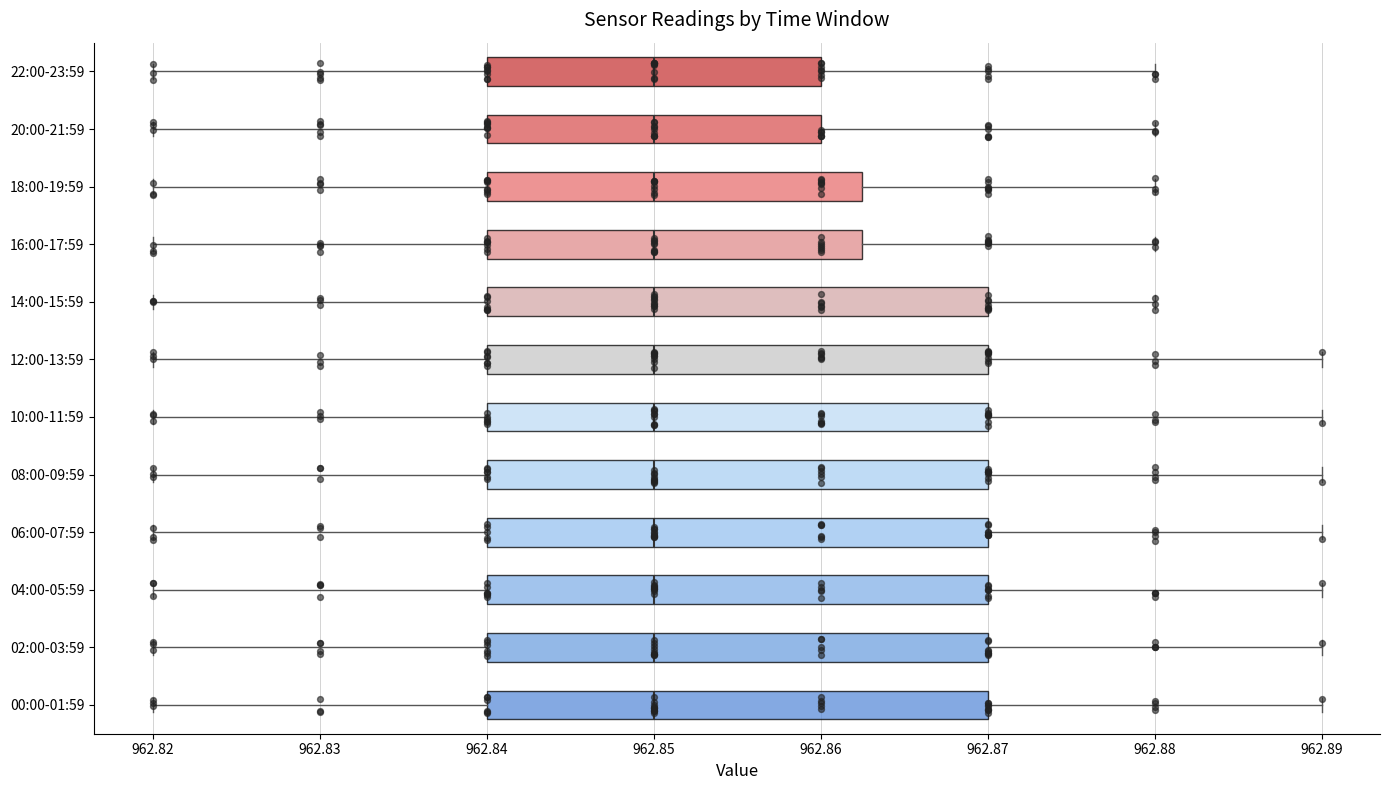

Reading bottom to top, transcribe this box plot: for each box, give where its median line is, the range the box spans, and where its two whiskers end, as read against the x-axis. The values are not printed on the chart, so give them approximately, as read against the axis.

00:00-01:59: median 962.850, box 962.840 to 962.870, whiskers 962.820 to 962.890
02:00-03:59: median 962.850, box 962.840 to 962.870, whiskers 962.820 to 962.890
04:00-05:59: median 962.850, box 962.840 to 962.870, whiskers 962.820 to 962.890
06:00-07:59: median 962.850, box 962.840 to 962.870, whiskers 962.820 to 962.890
08:00-09:59: median 962.850, box 962.840 to 962.870, whiskers 962.820 to 962.890
10:00-11:59: median 962.850, box 962.840 to 962.870, whiskers 962.820 to 962.890
12:00-13:59: median 962.850, box 962.840 to 962.870, whiskers 962.820 to 962.890
14:00-15:59: median 962.850, box 962.840 to 962.870, whiskers 962.820 to 962.880
16:00-17:59: median 962.850, box 962.840 to 962.863, whiskers 962.820 to 962.880
18:00-19:59: median 962.850, box 962.840 to 962.863, whiskers 962.820 to 962.880
20:00-21:59: median 962.850, box 962.840 to 962.860, whiskers 962.820 to 962.880
22:00-23:59: median 962.850, box 962.840 to 962.860, whiskers 962.820 to 962.880